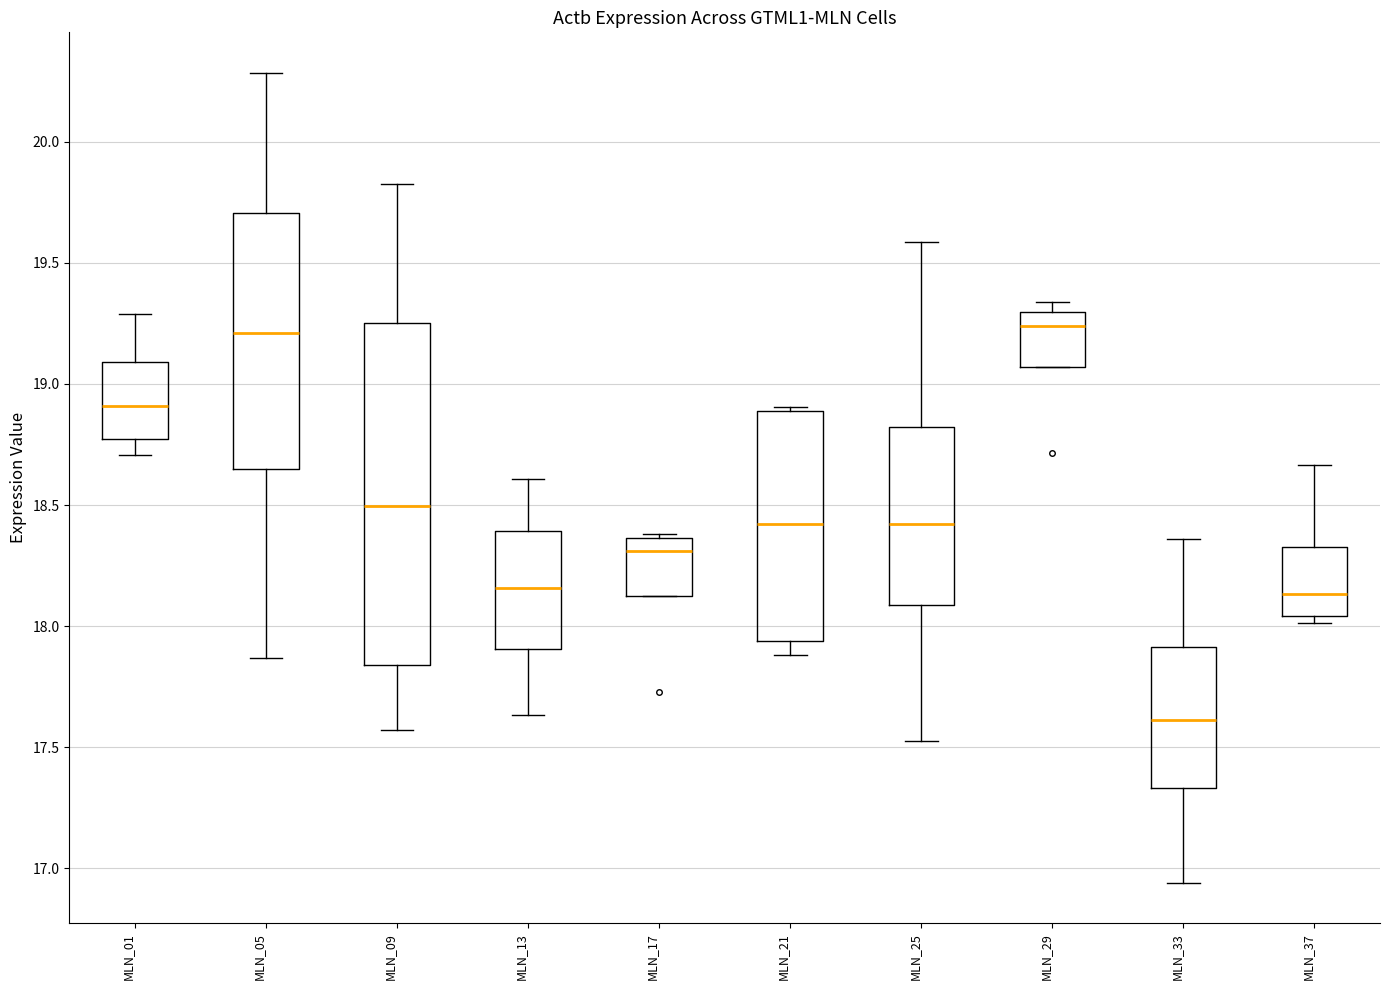

Reading left to right, transcribe this box plot: for each box, give where its median line is, the range the box spans, and where its two whiskers end, as read against the y-axis. The values are not printed on the chart, so give them approximately, as read against the axis.

MLN_01: median 18.90, box 18.75 to 19.10, whiskers 18.70 to 19.30
MLN_05: median 19.20, box 18.65 to 19.70, whiskers 17.85 to 20.30
MLN_09: median 18.50, box 17.85 to 19.25, whiskers 17.55 to 19.80
MLN_13: median 18.15, box 17.90 to 18.40, whiskers 17.65 to 18.60
MLN_17: median 18.30, box 18.15 to 18.35, whiskers 18.15 to 18.40
MLN_21: median 18.40, box 17.95 to 18.90, whiskers 17.90 to 18.90 (just above the box's upper edge)
MLN_25: median 18.40, box 18.10 to 18.80, whiskers 17.50 to 19.60
MLN_29: median 19.25, box 19.05 to 19.30, whiskers 19.05 to 19.35
MLN_33: median 17.60, box 17.35 to 17.90, whiskers 16.95 to 18.35
MLN_37: median 18.15, box 18.05 to 18.35, whiskers 18.00 to 18.65